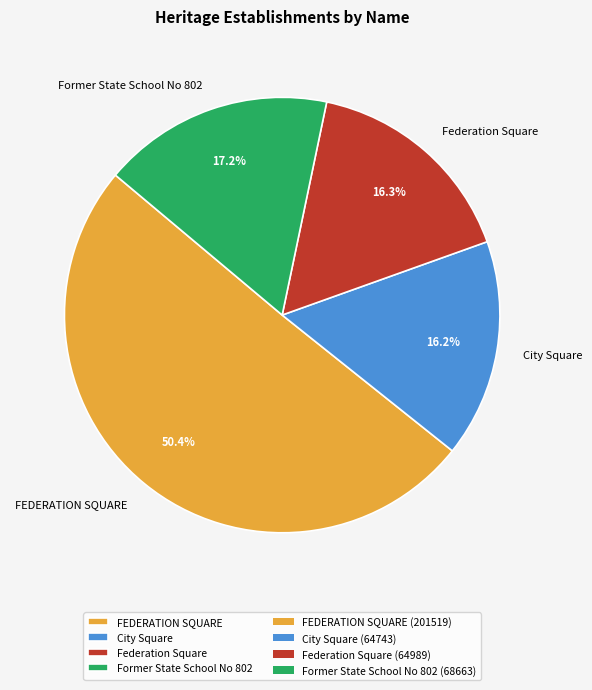

Is it true that FEDERATION SQUARE is 50% of the pie?

True